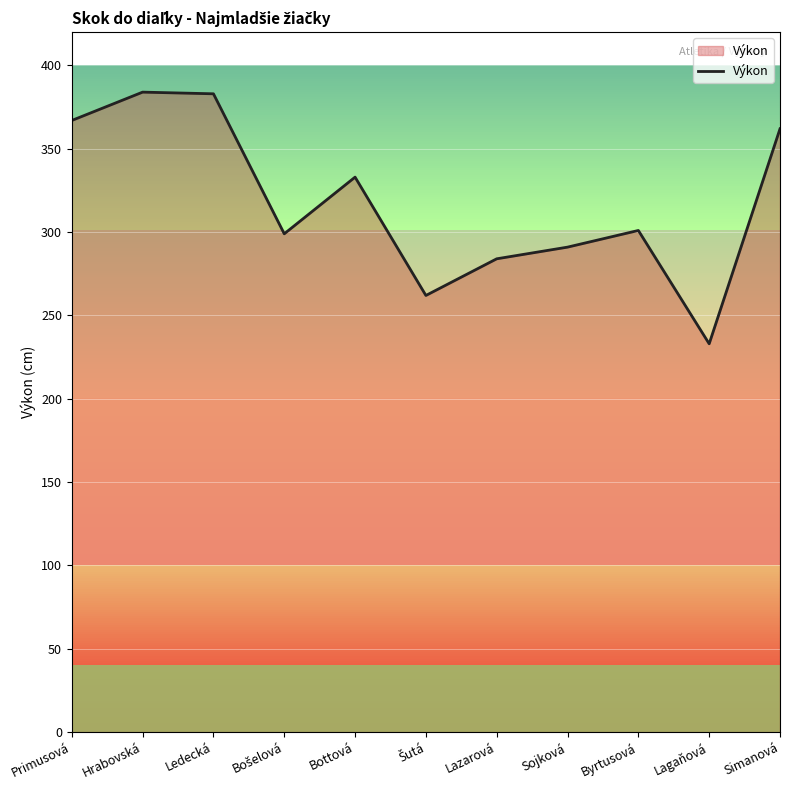

True or false: the data has more than 1 interior local peaks.

True